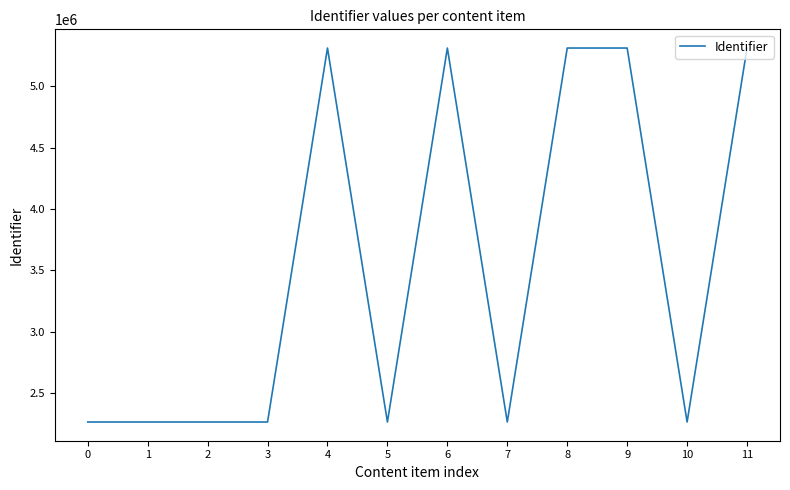

How many interior local peaks (higher than both neighbors) does the data have?

4